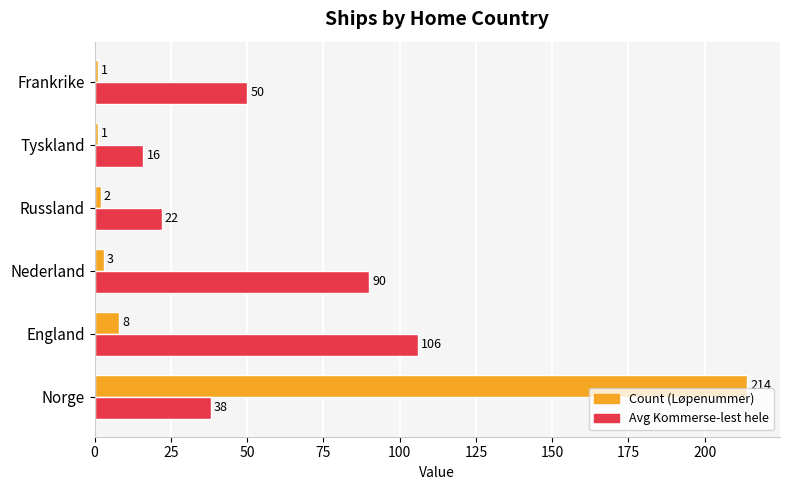

Read the Count (Løpenummer) value at England.

8